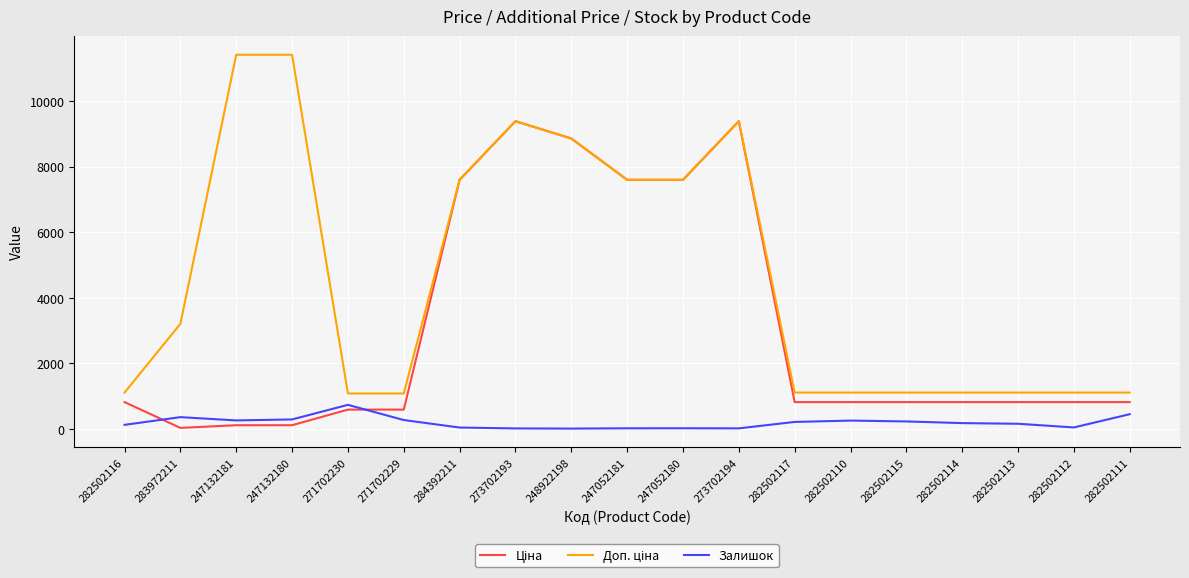

What is the total value across all series at 282502111?

2377.7